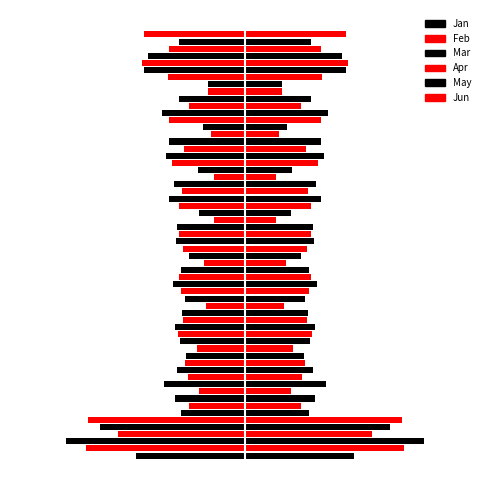

How many categories are shown in the chart?

10